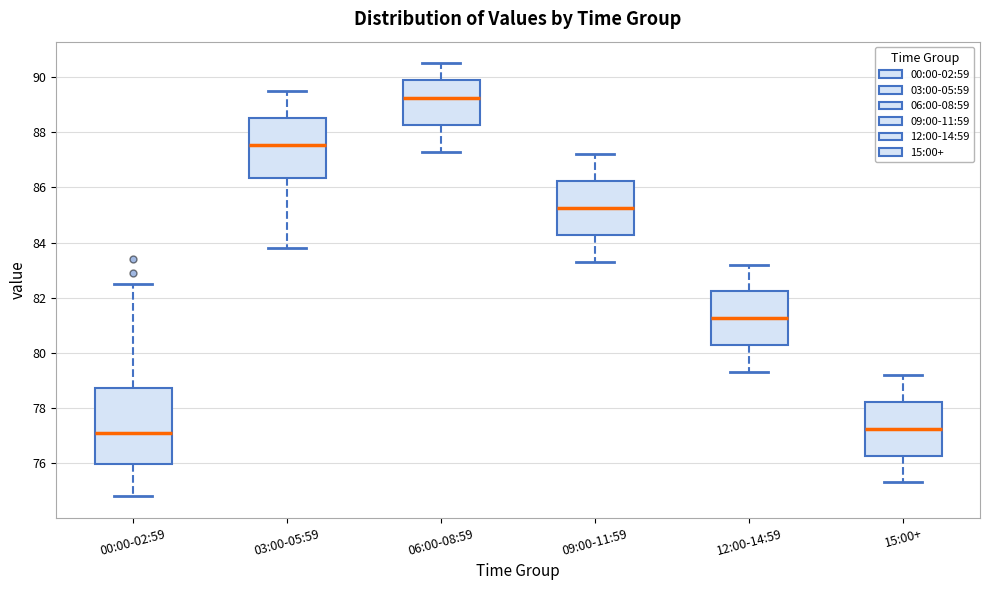

Which box has the highest median line?

06:00-08:59